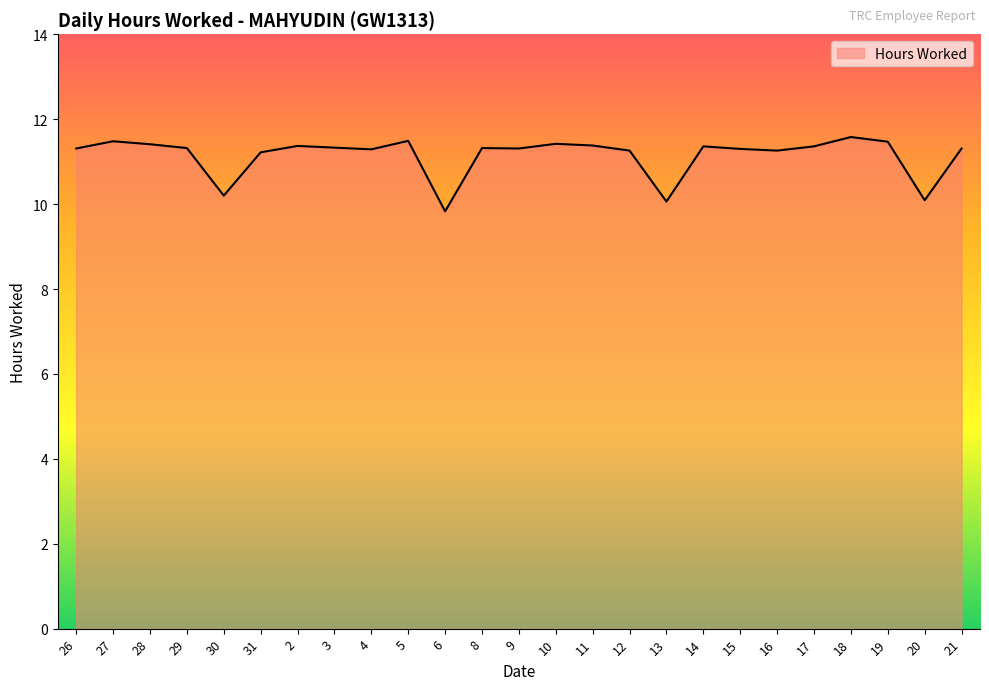

What position from the left is 26?

1